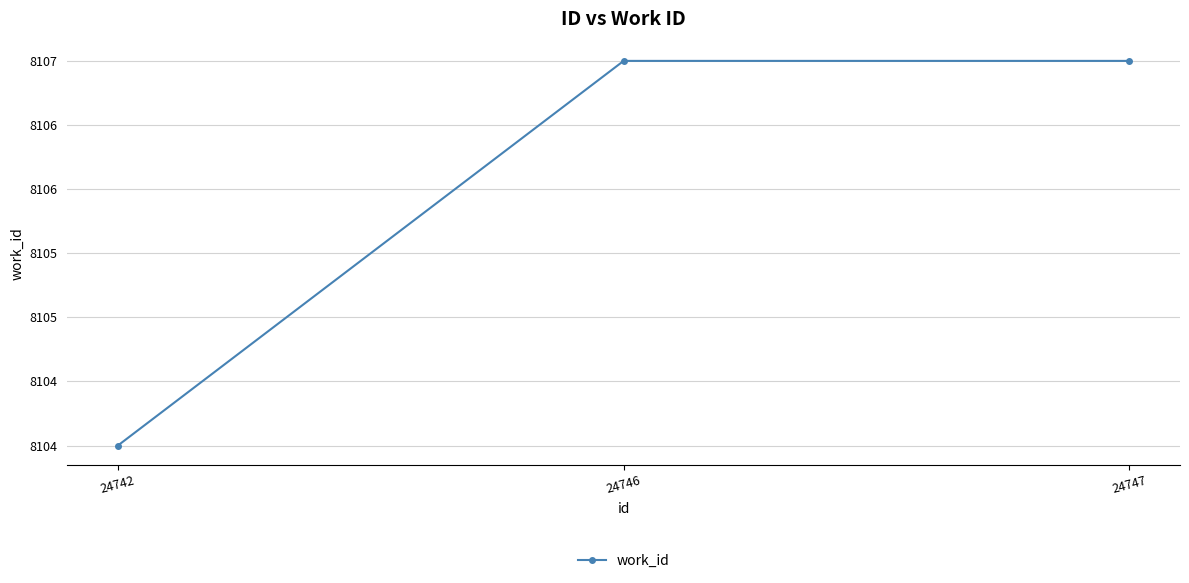

True or false: the data shows 13727 at 24747.

False